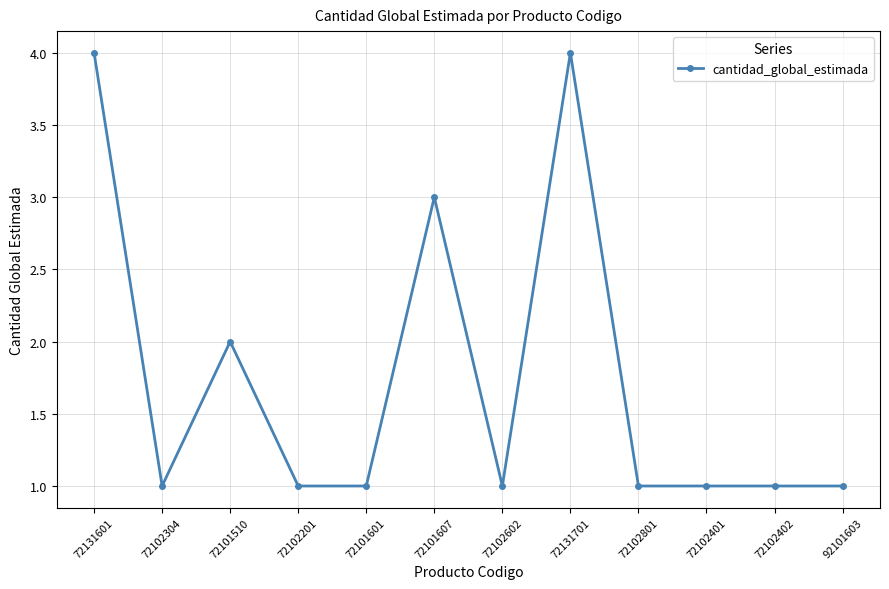

What is the difference between the second highest and minimum values?

3